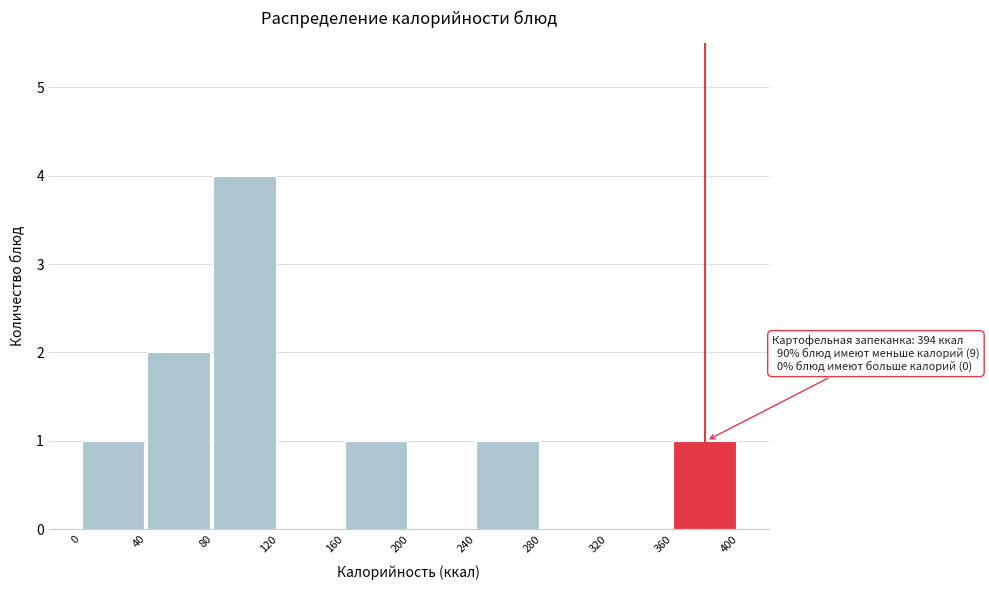

Which range on the x-axis has the tallest bar?

80 to 120